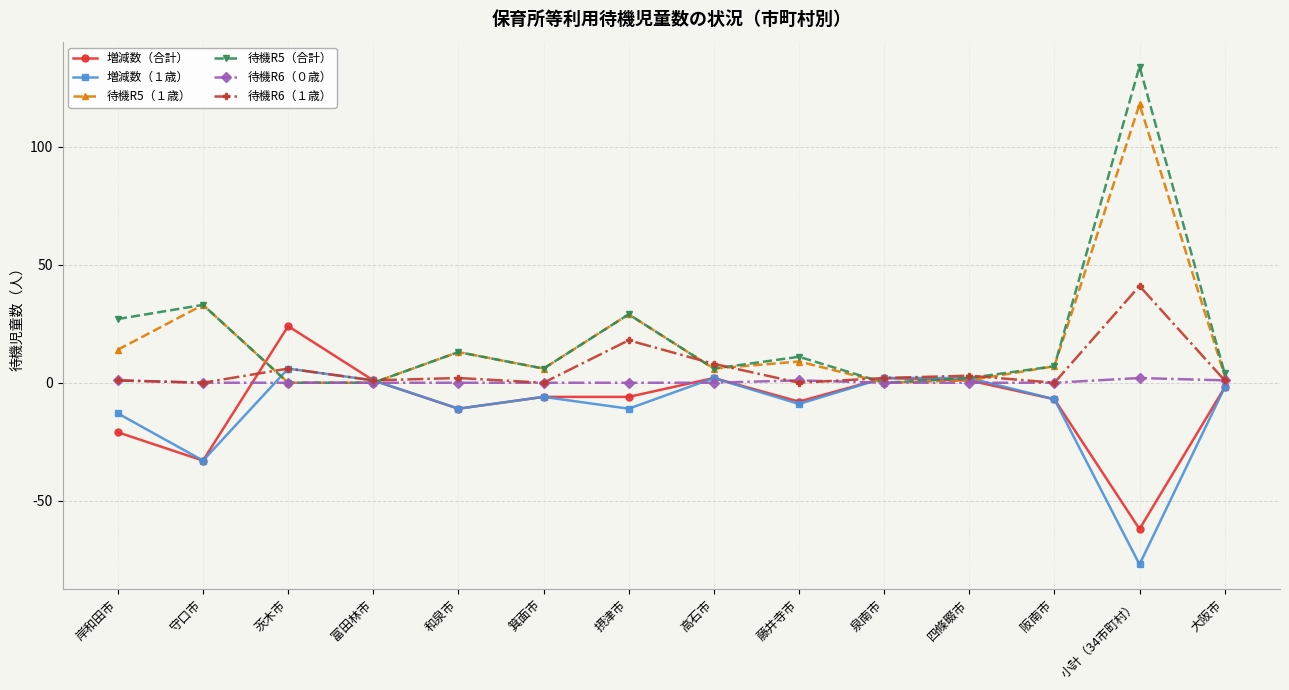

The 増減数（合計） series shows -11 at 和泉市. True or false?

True